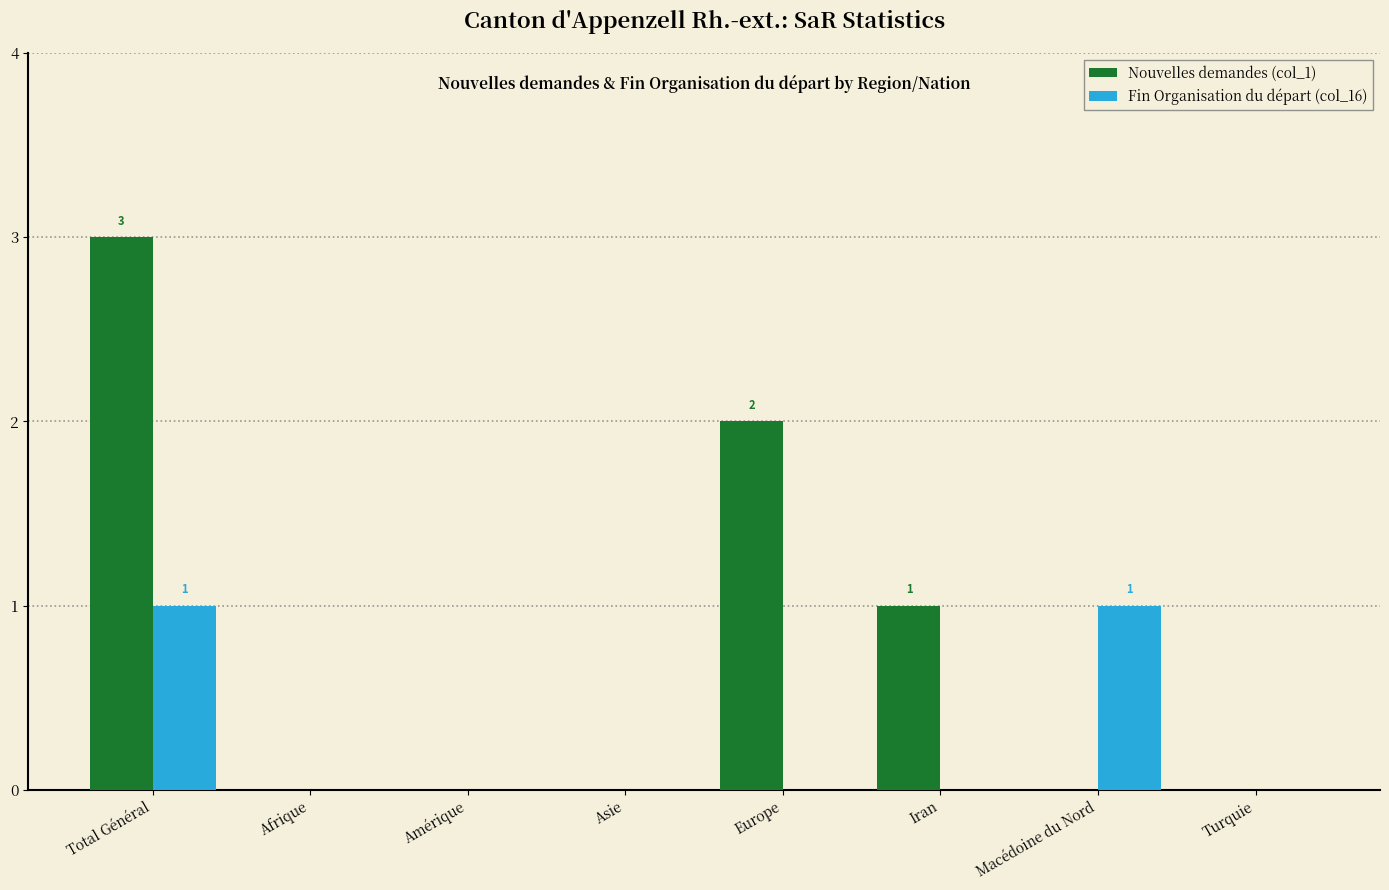

Are the bars horizontal?

No